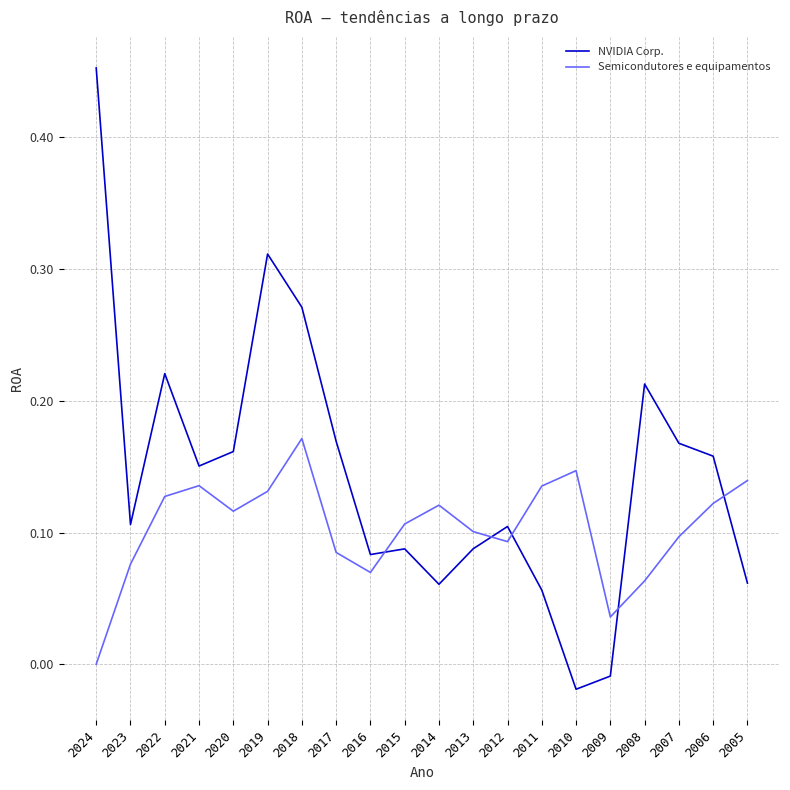

Where is the first local minimum for NVIDIA Corp.?

2023